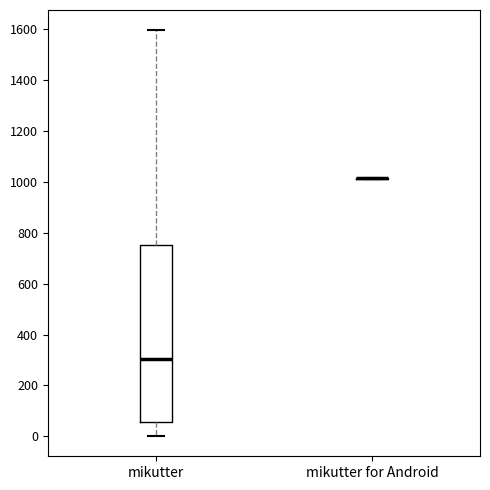

Comparing the boxes themselves (not the whiskers), which one is the tallest?

mikutter